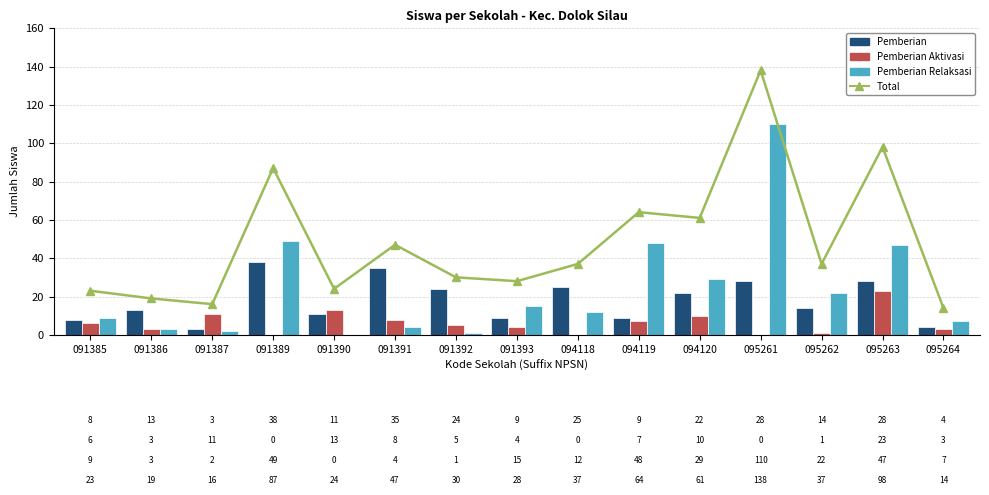

What is the difference between the maximum and minimum values in the Pemberian series?

35